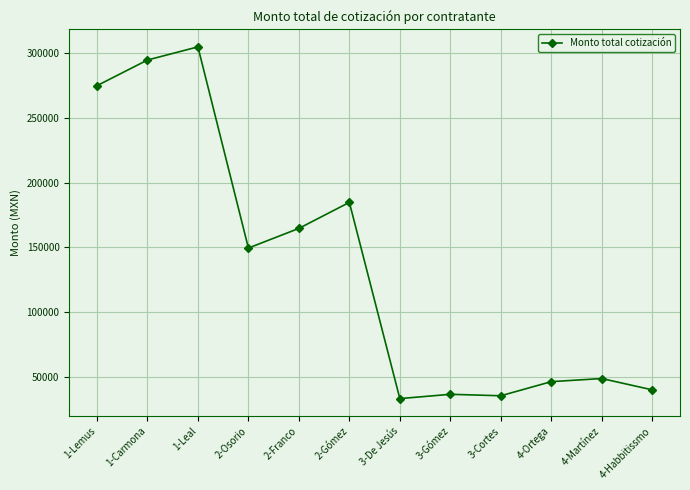

What is the value of the 5th point from the left?

164699.1